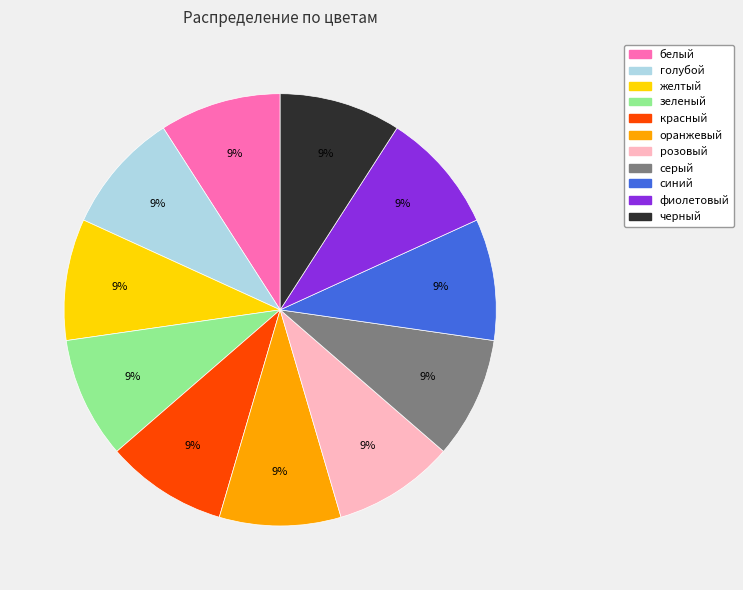

What percentage is the голубой slice, to the nearest percent?

9%